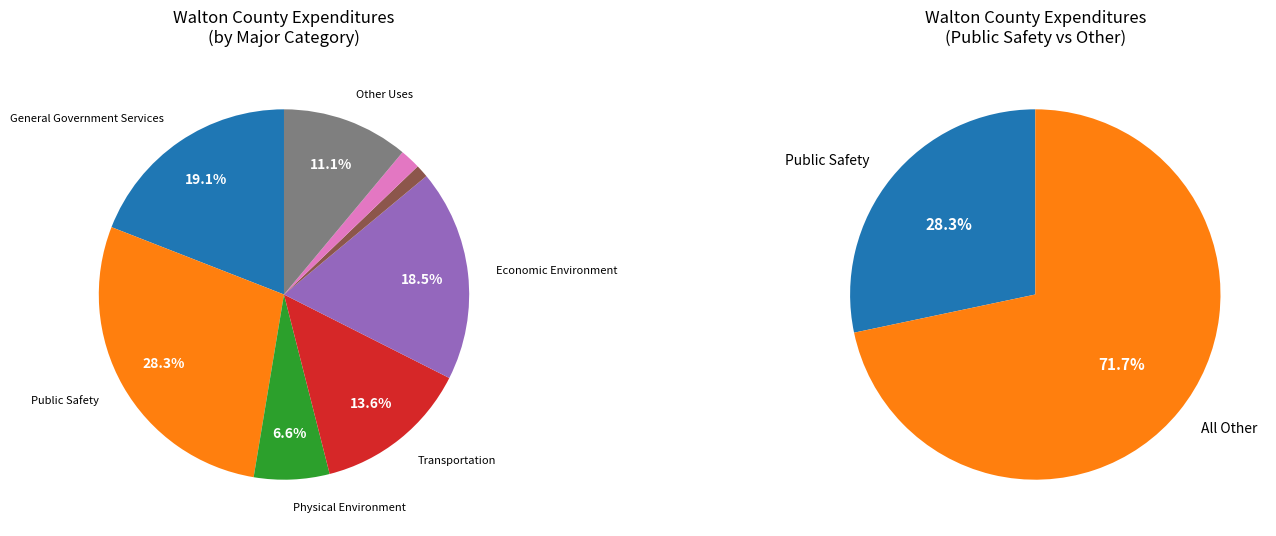

What is the ratio of the value at Transportation to the value at General Government Services?

0.7